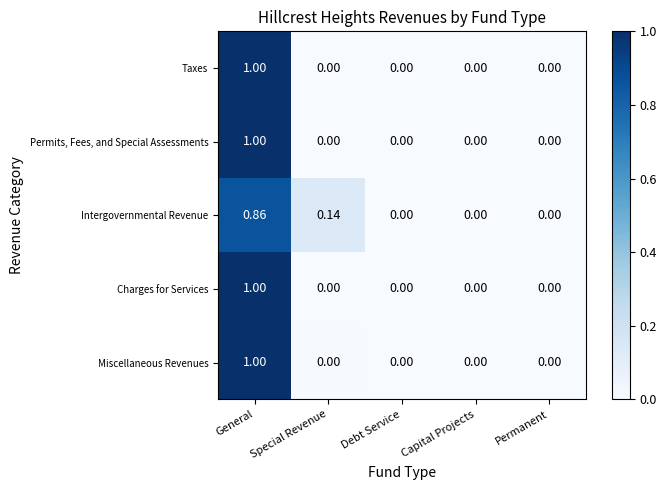

Which series changed the most between Special Revenue and Debt Service?

Intergovernmental Revenue